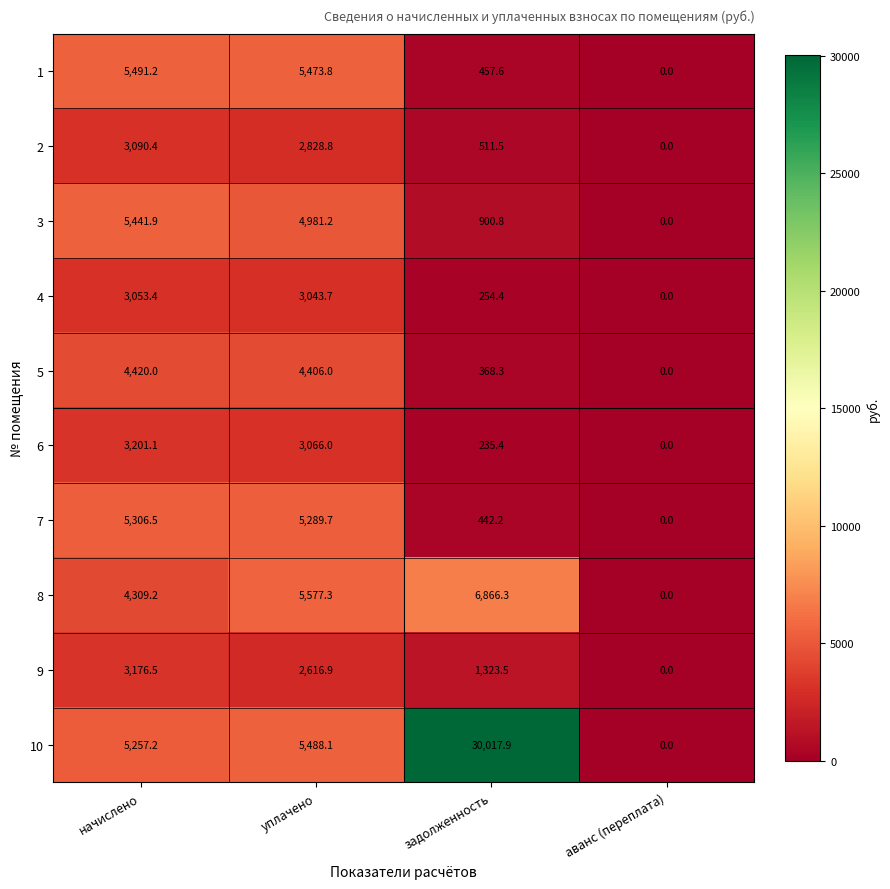

Where does the 5 series first go above 4406?

начислено